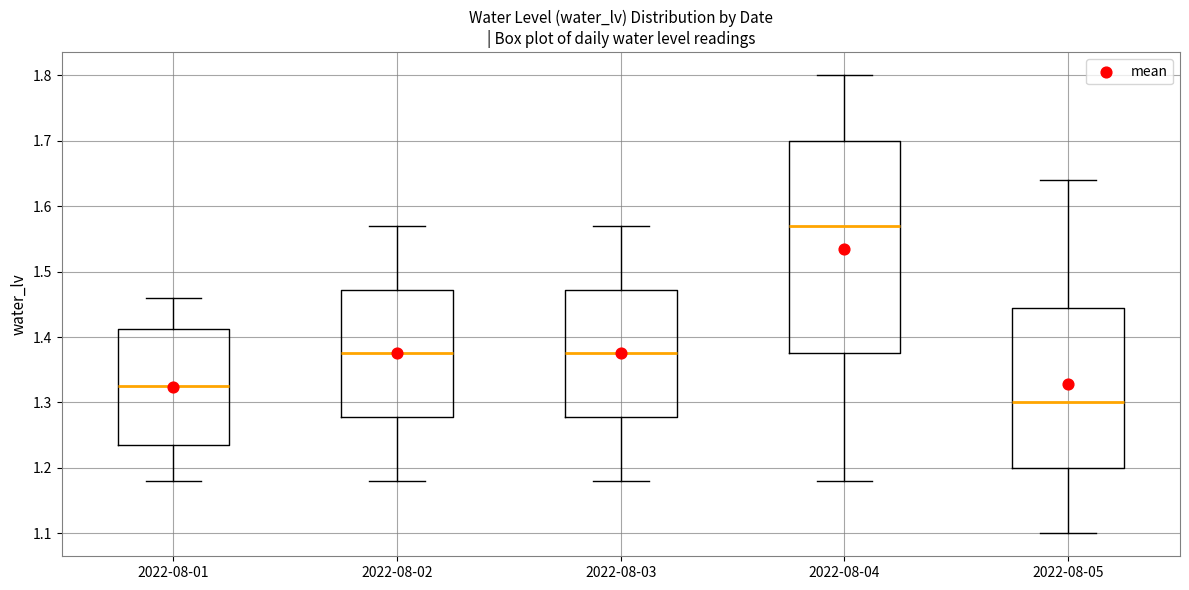

Reading left to right, read every box against the y-axis: the position of its median line, the range the box covers, and the ends of its whiskers. The values are not printed on the chart, so give them approximately, as read against the axis.

2022-08-01: median 1.33, box 1.24 to 1.41, whiskers 1.18 to 1.46
2022-08-02: median 1.38, box 1.28 to 1.47, whiskers 1.18 to 1.57
2022-08-03: median 1.38, box 1.28 to 1.47, whiskers 1.18 to 1.57
2022-08-04: median 1.57, box 1.38 to 1.70, whiskers 1.18 to 1.80
2022-08-05: median 1.30, box 1.20 to 1.45, whiskers 1.10 to 1.64